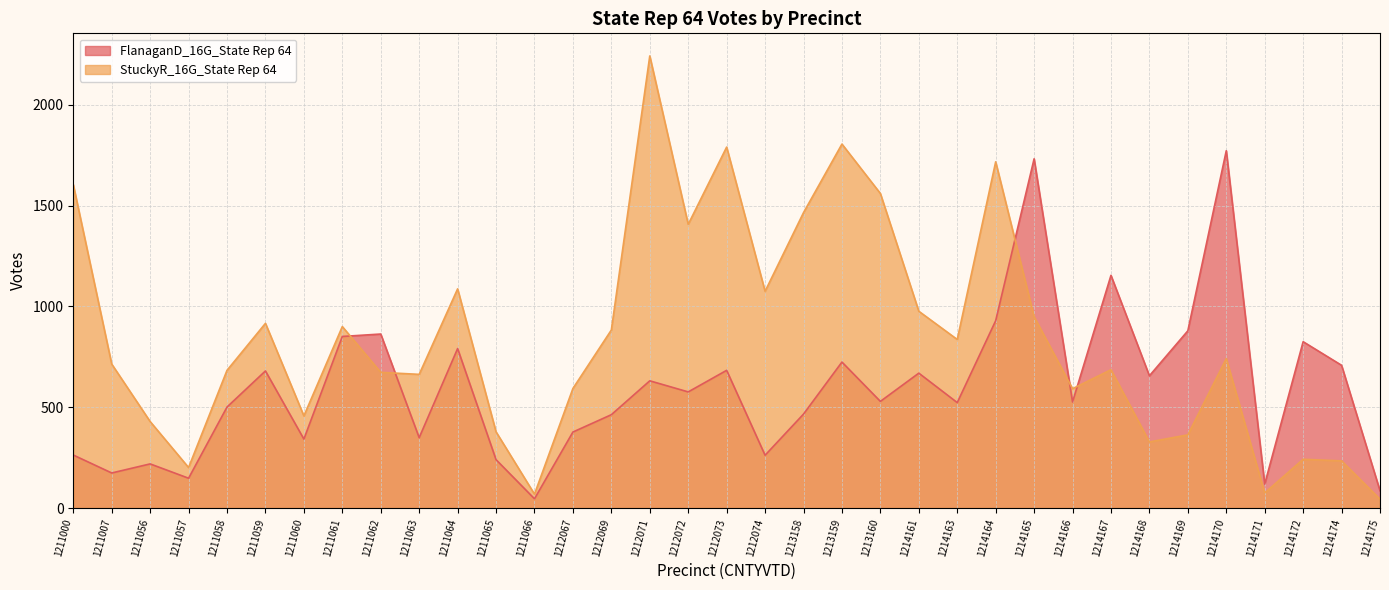

How many times do FlanaganD_16G_State Rep 64 and StuckyR_16G_State Rep 64 cross each other?

5